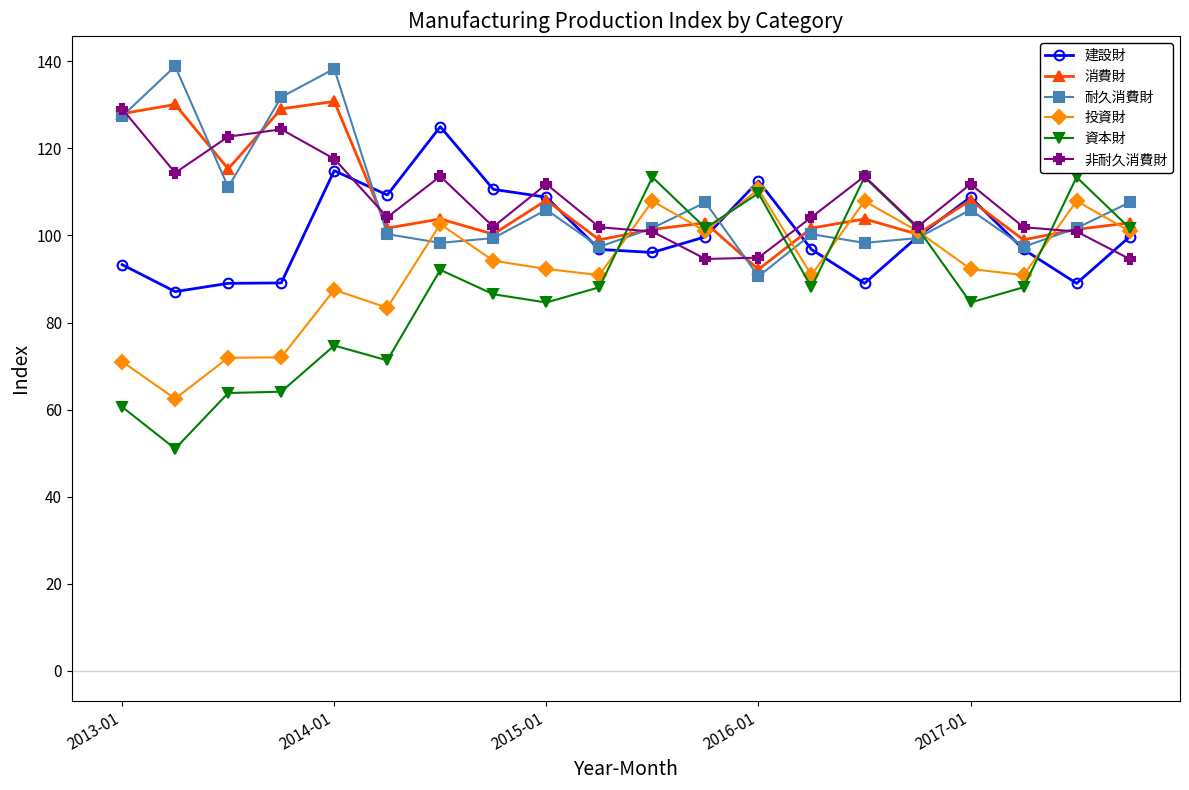

How many lines are shown in the chart?

6